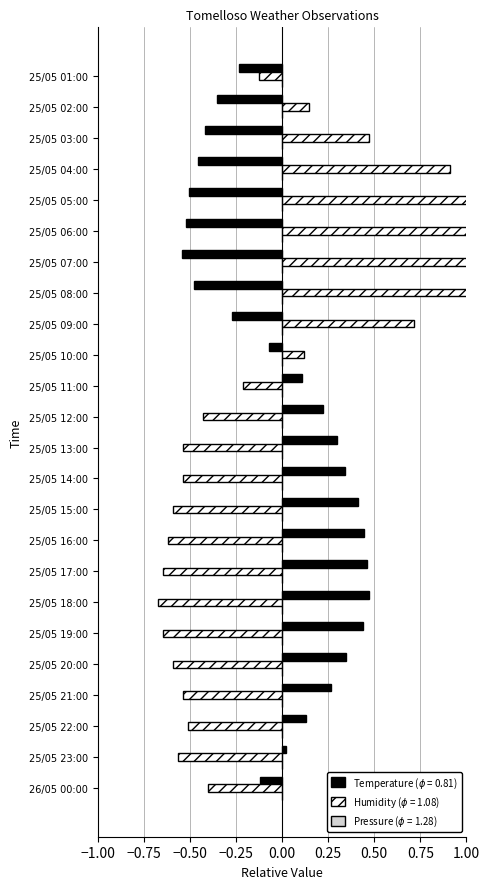

Is it true that Temperature (C) equals 0.4 at 25/05 15:00?

True